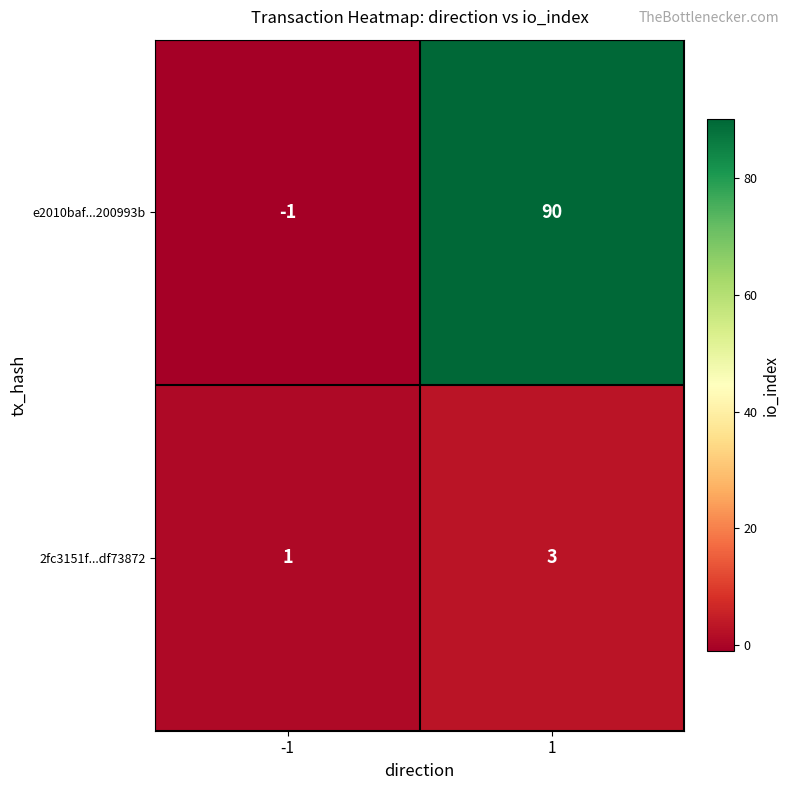

The e2010baf...200993b series shows 138 at 1. True or false?

False